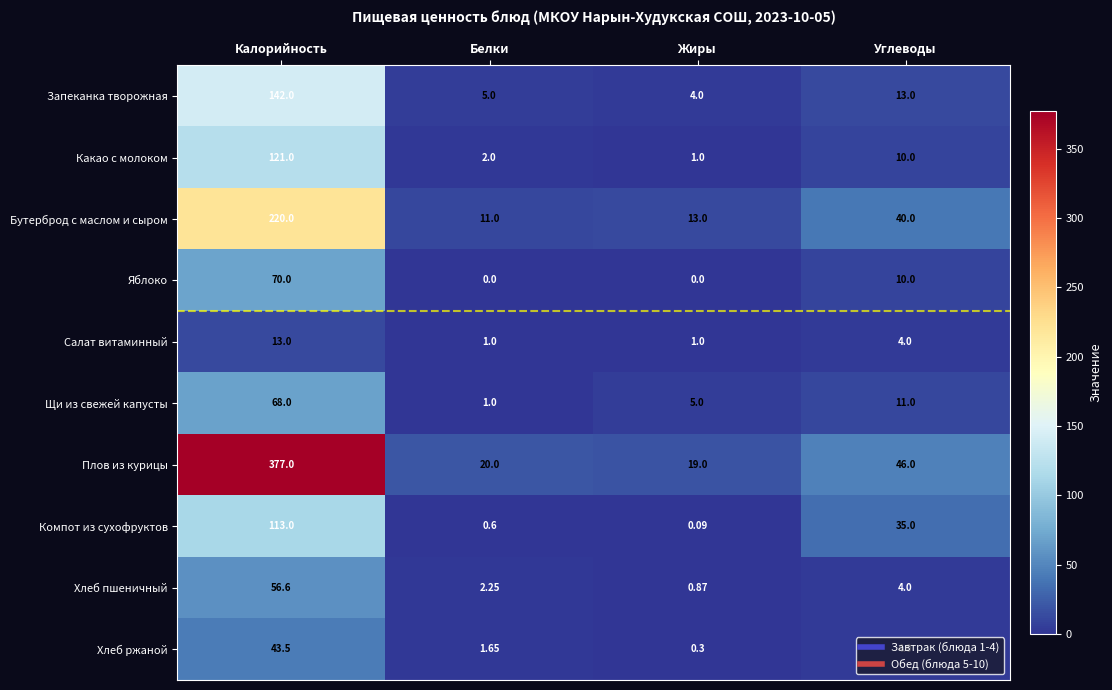

At which label does Компот из сухофруктов reach its peak?

Калорийность